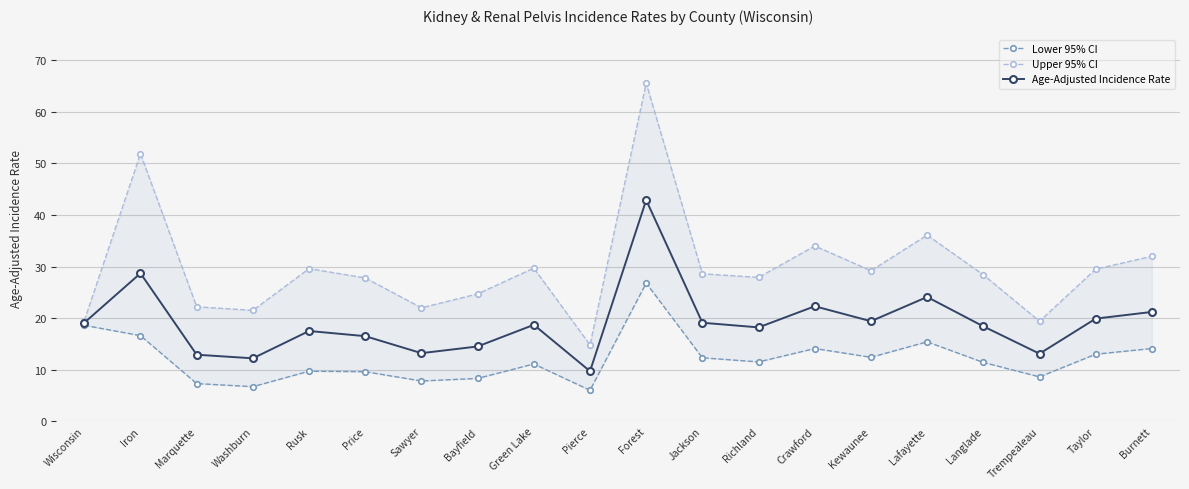

At which category does Upper 95% CI reach its first local valley?

Washburn